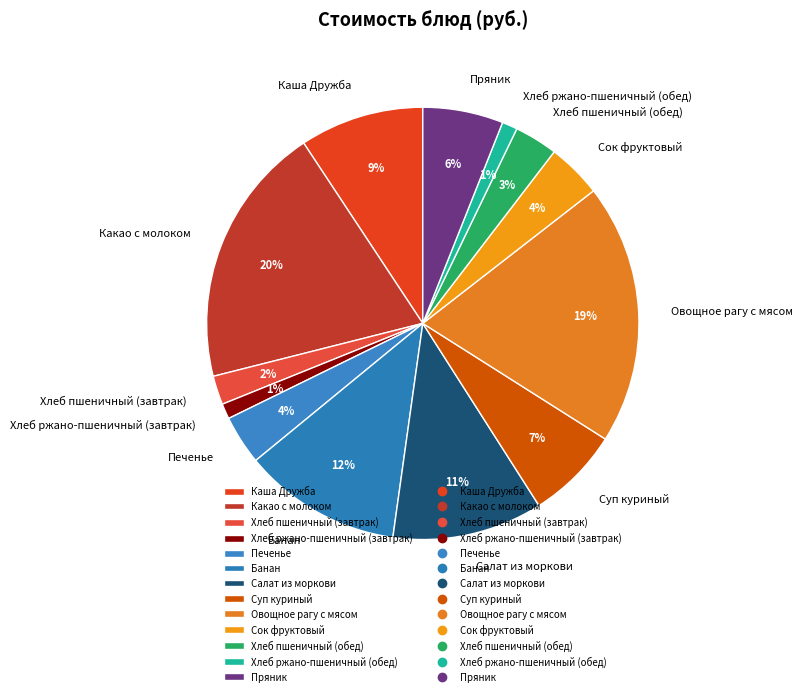

To the nearest percent, what is the difference between the largest and smallest slice percentages?

19%